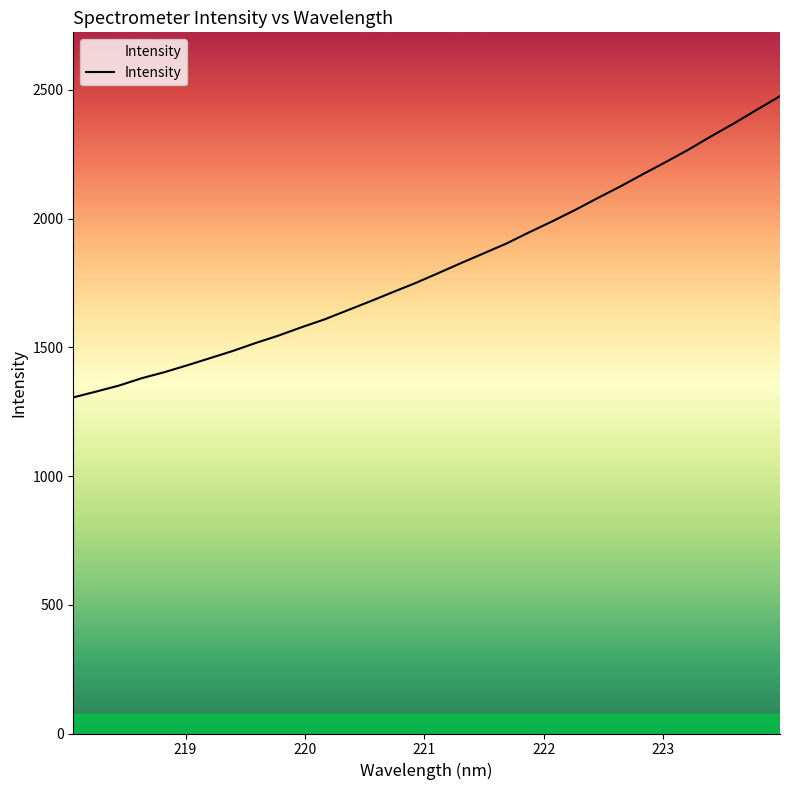

What is the greatest value displayed?

2475.8